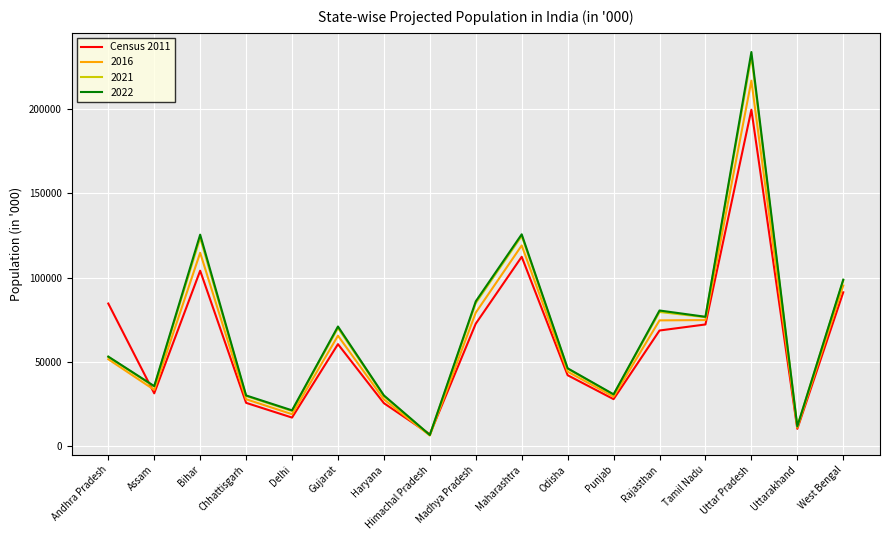

What is the greatest value displayed?

234094